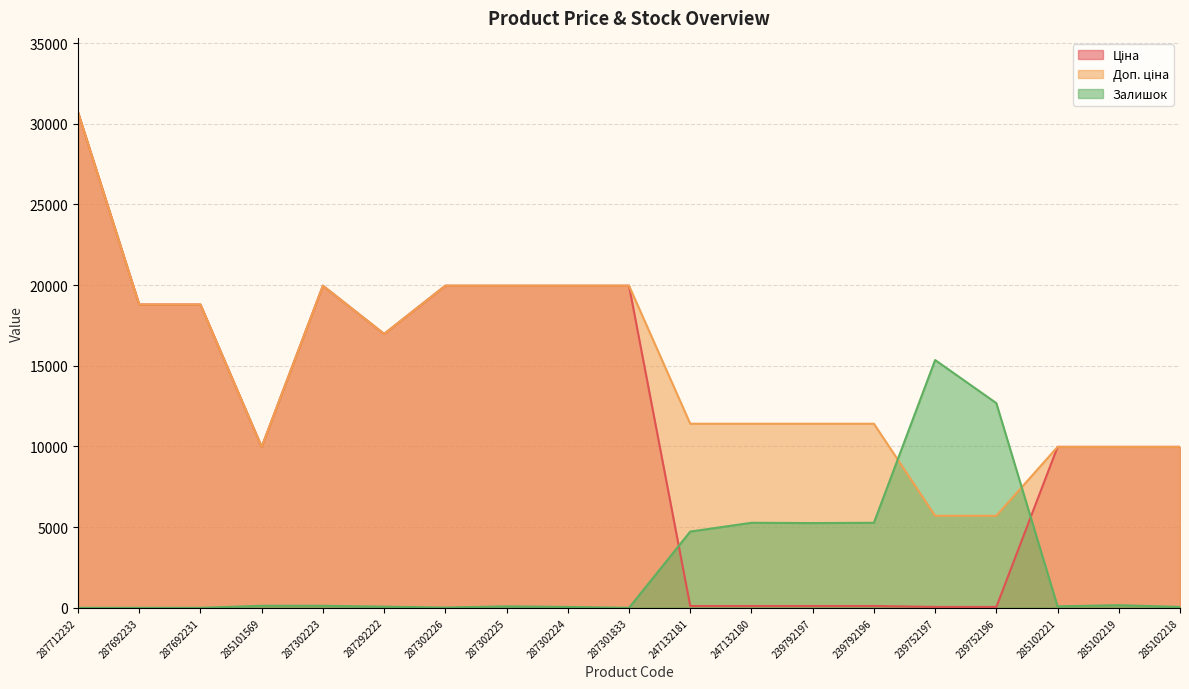

After their last crossing, which series has the higher values: Залишок or Ціна?

Ціна